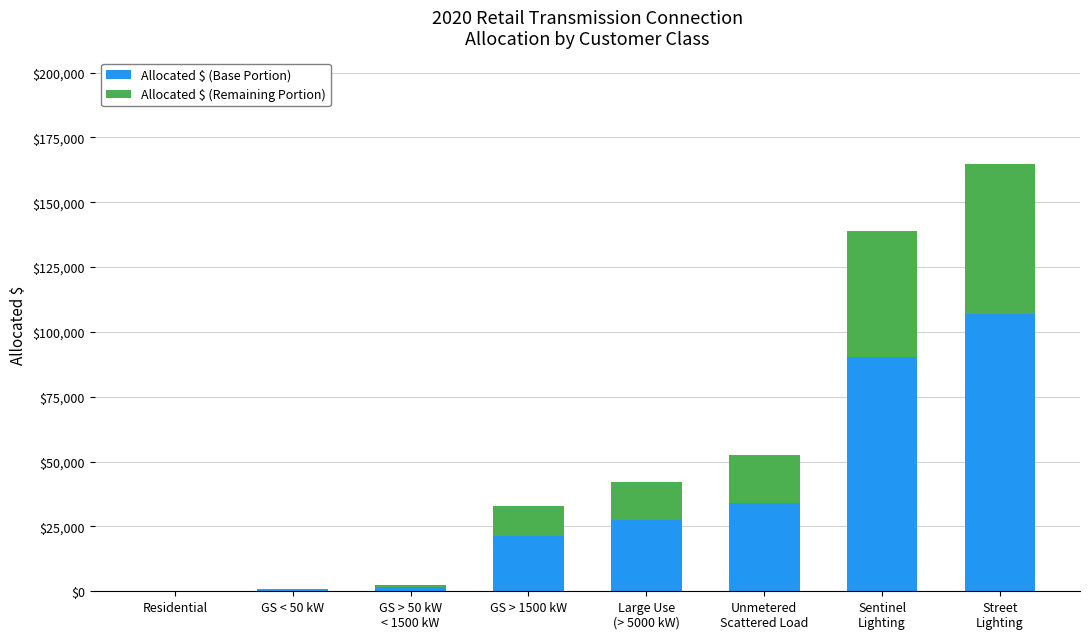

How many values in the Allocated $ (Base Portion) series exceed 27378?

4